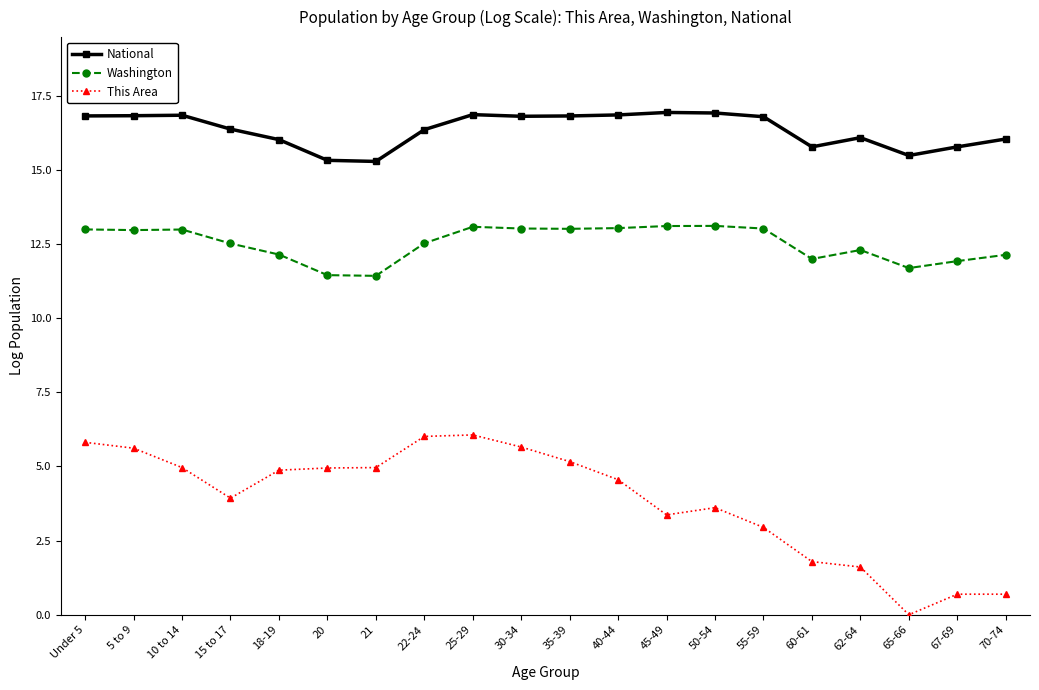

What is the label of the 18th point from the left?

65-66